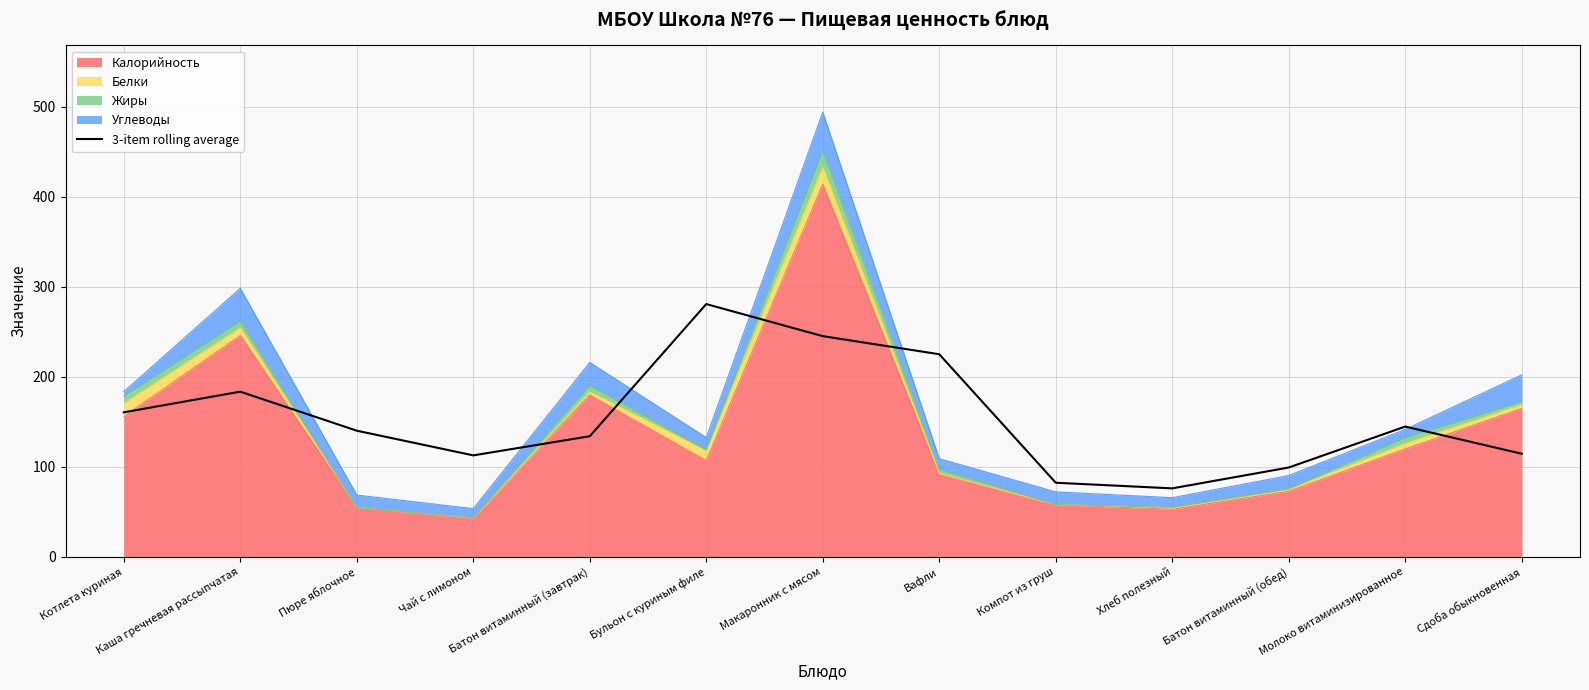

How many lines are shown in the chart?

1